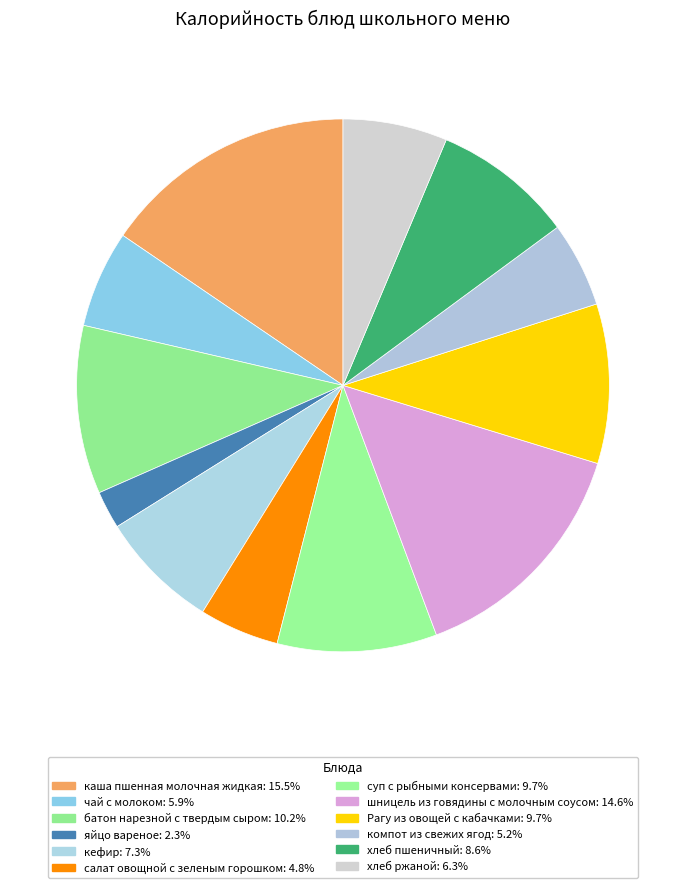

Is the sum of каша пшенная молочная жидкая and кефир greater than half?

No